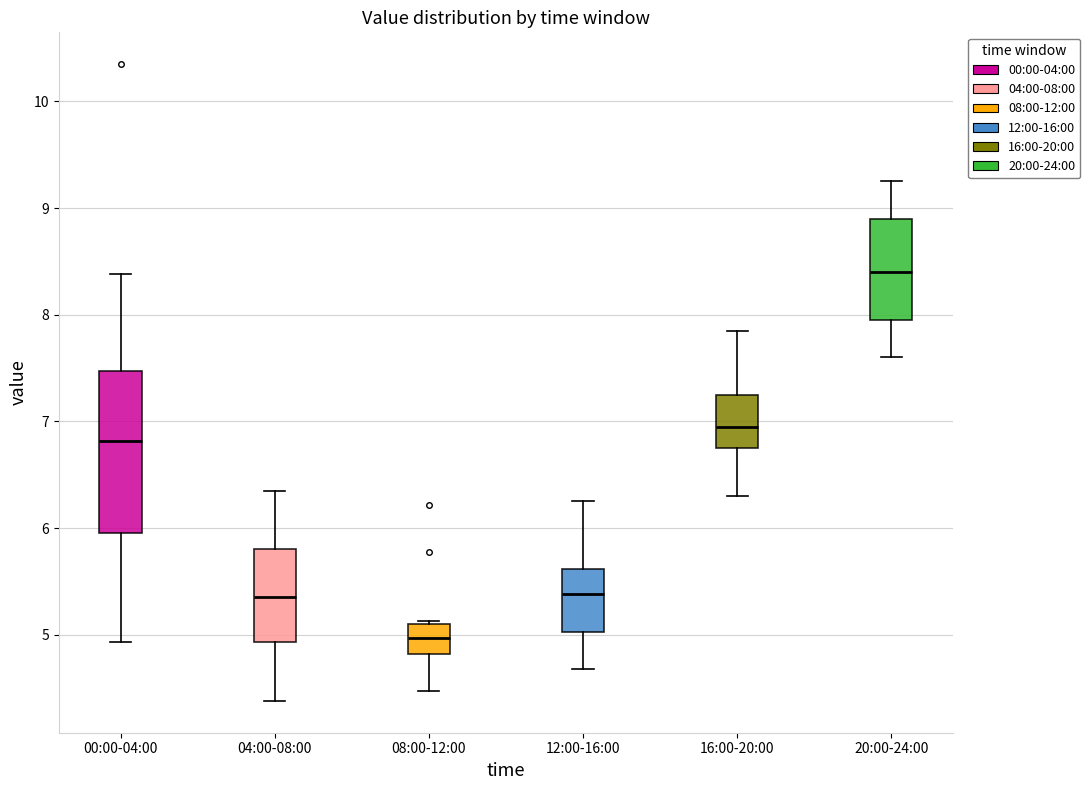

Which box is the tallest, from its lower edge to its upper edge?

00:00-04:00